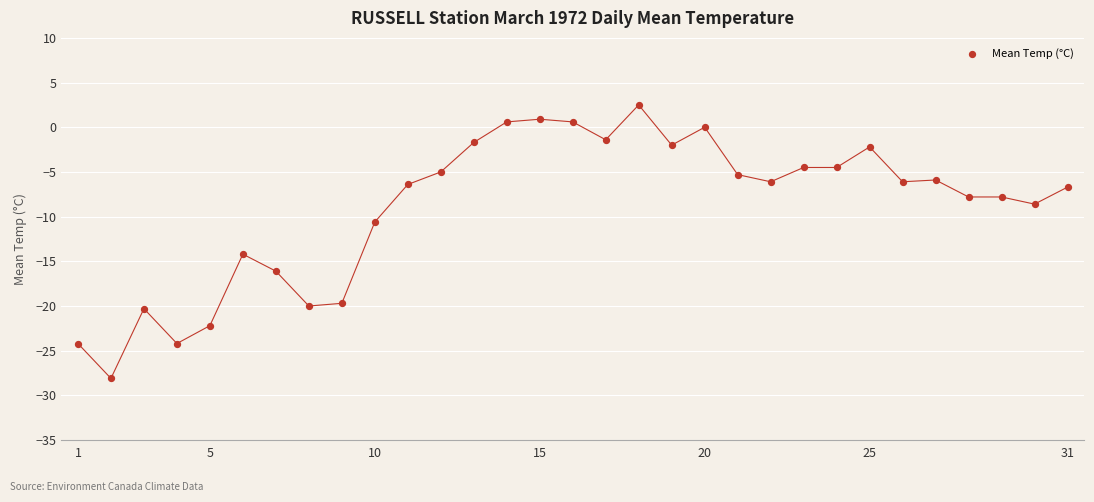

What is the range of X values (max minus min)?

30.0